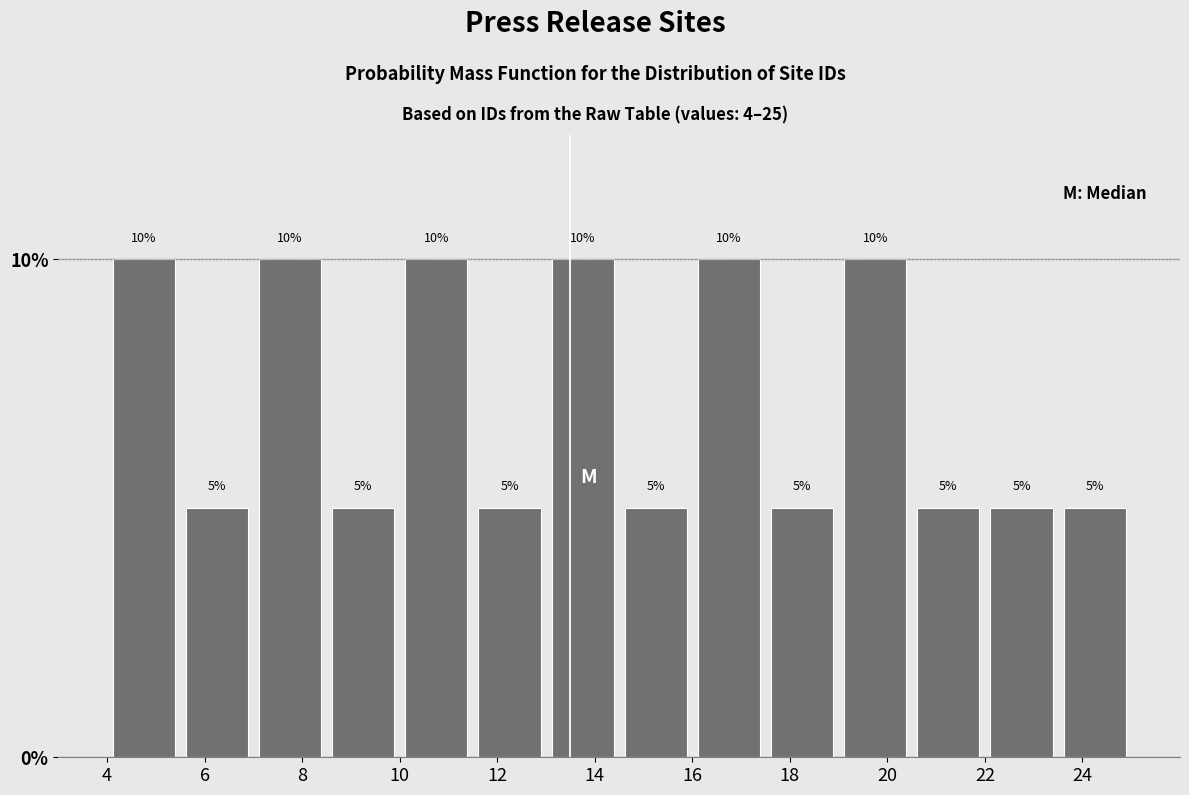

What is the height of the bar covering 14.5 to 16.0 on the x-axis? The bar edges are not printed on the chart, so give them approximately, as read against the axis.

5